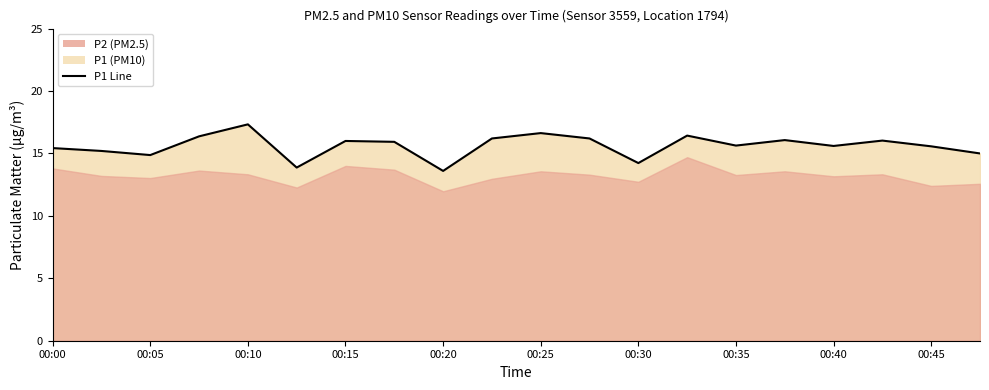

What is the sum of all values?

312.2